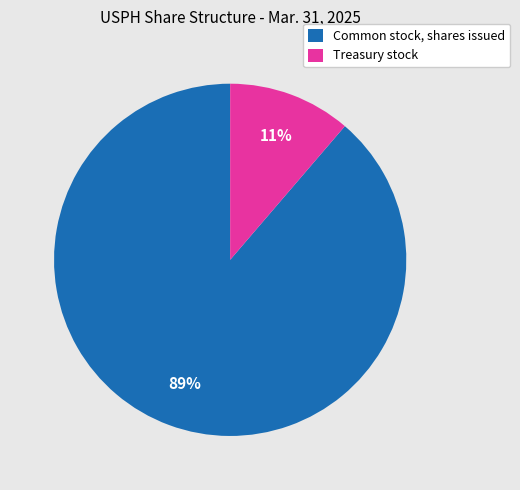

To the nearest percent, what portion does Treasury stock represent?

11%